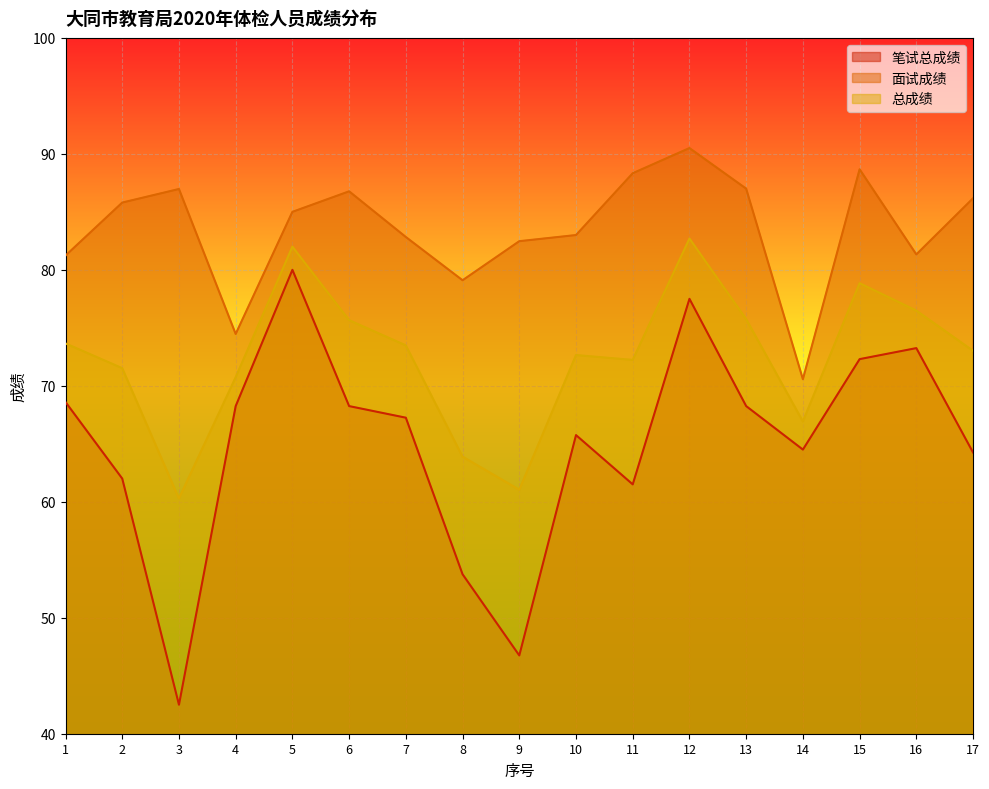

Is the value of 面试成绩 at 11 greater than the value of 总成绩 at 7?

Yes